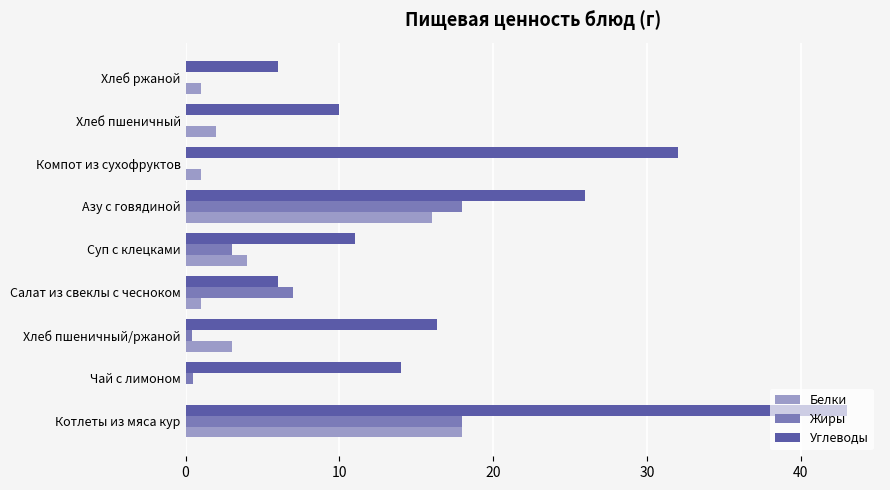

What is the sum of all Жиры values?

46.9